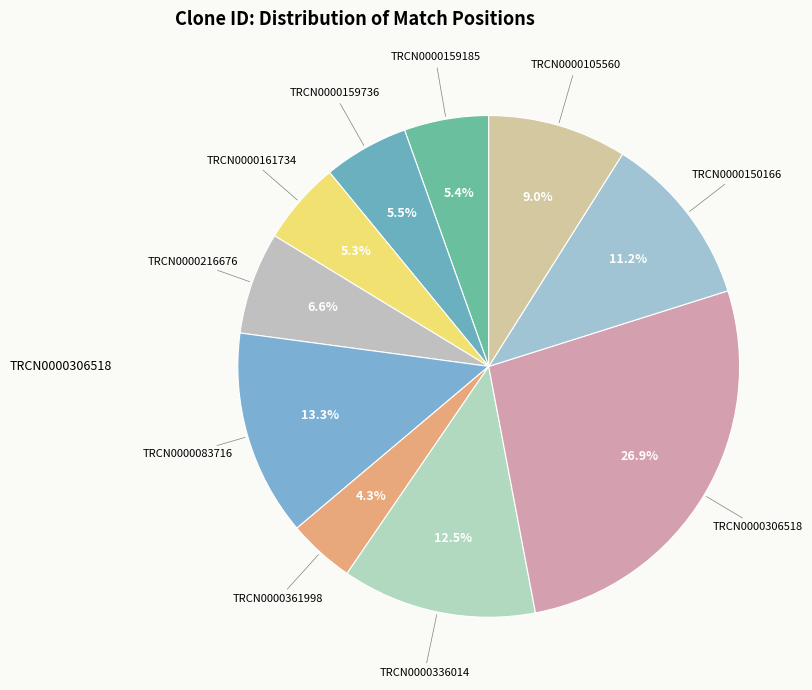

To the nearest percent, what percentage of the pie is TRCN0000306518?

27%